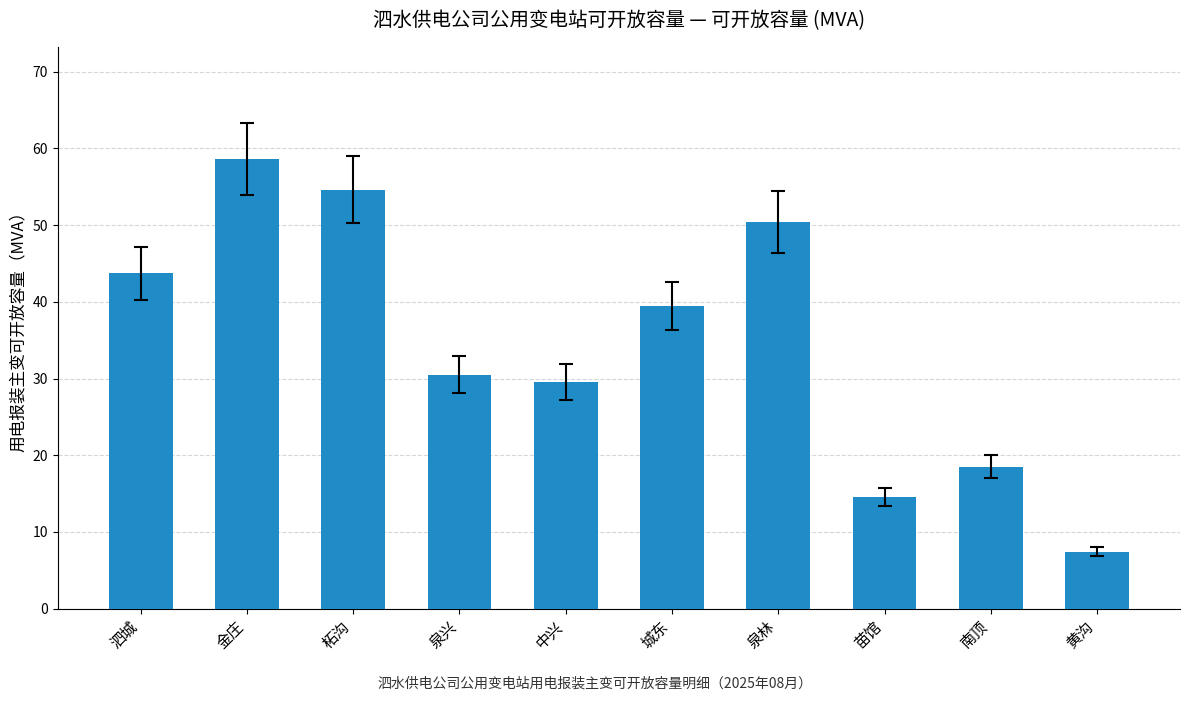

The chart shows a value of 39.4 at 城东. True or false?

True